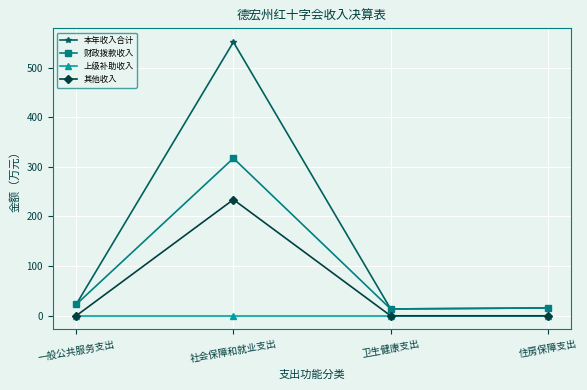

How many series are shown in this chart?

4